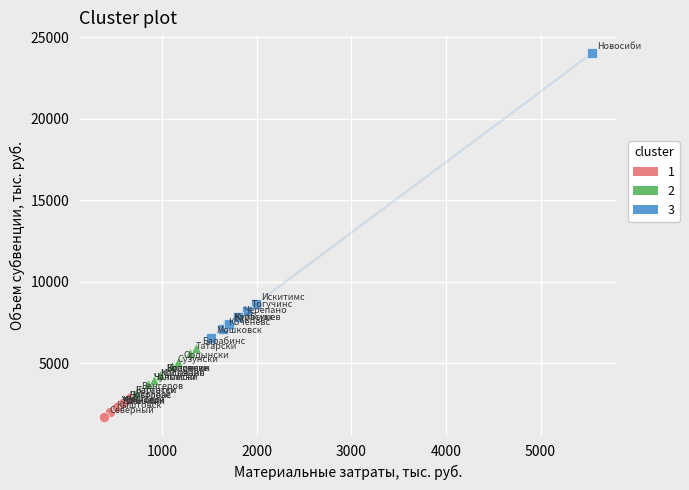

Which series reaches the maximum Y coordinate?

3